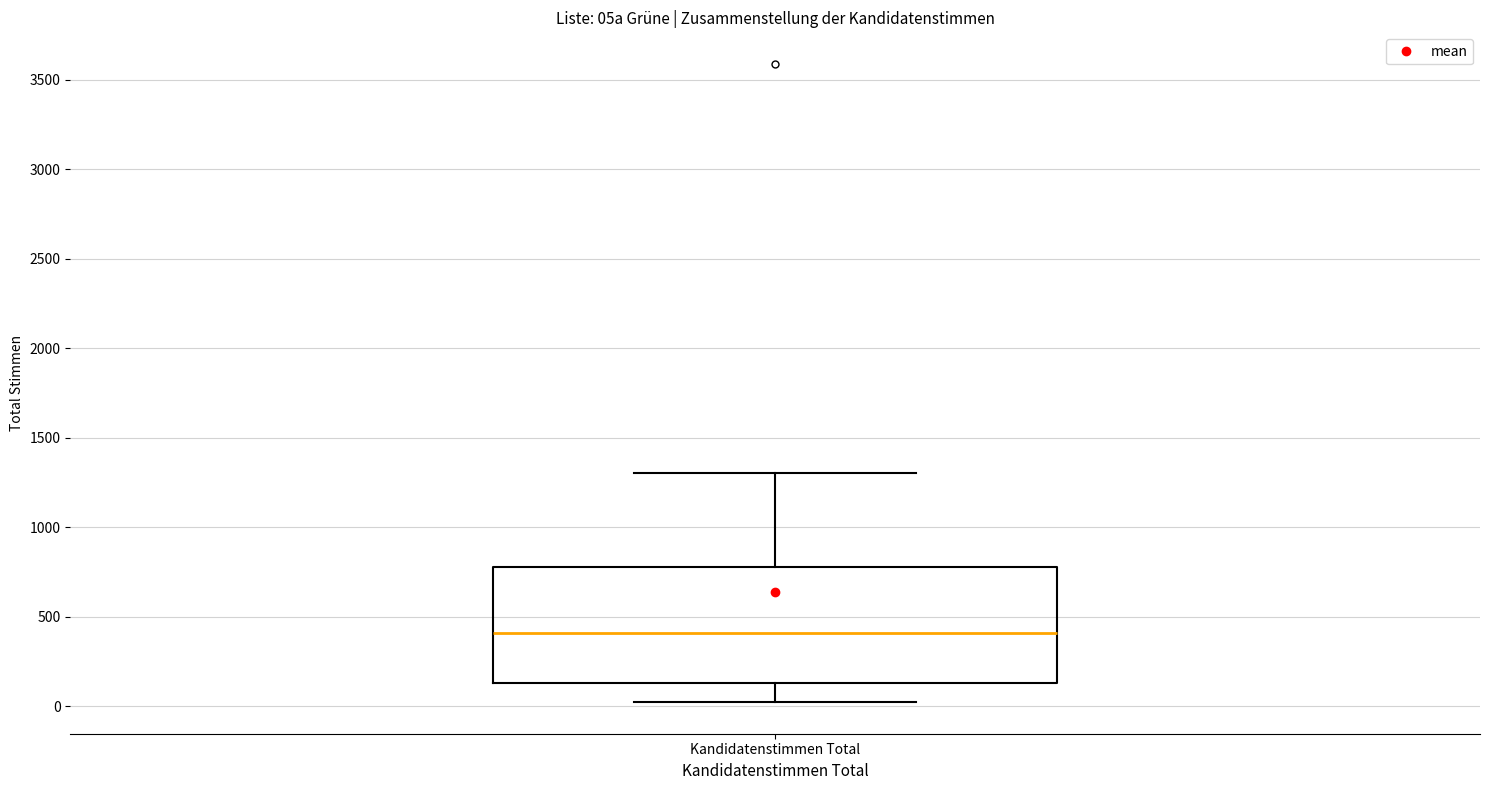

Read this box plot against the y-axis: the position of the median line, the range covered by the box, and the ends of both whiskers. The values are not printed on the chart, so give them approximately, as read against the axis.

median 400, box 150 to 800, whiskers 0 to 1300